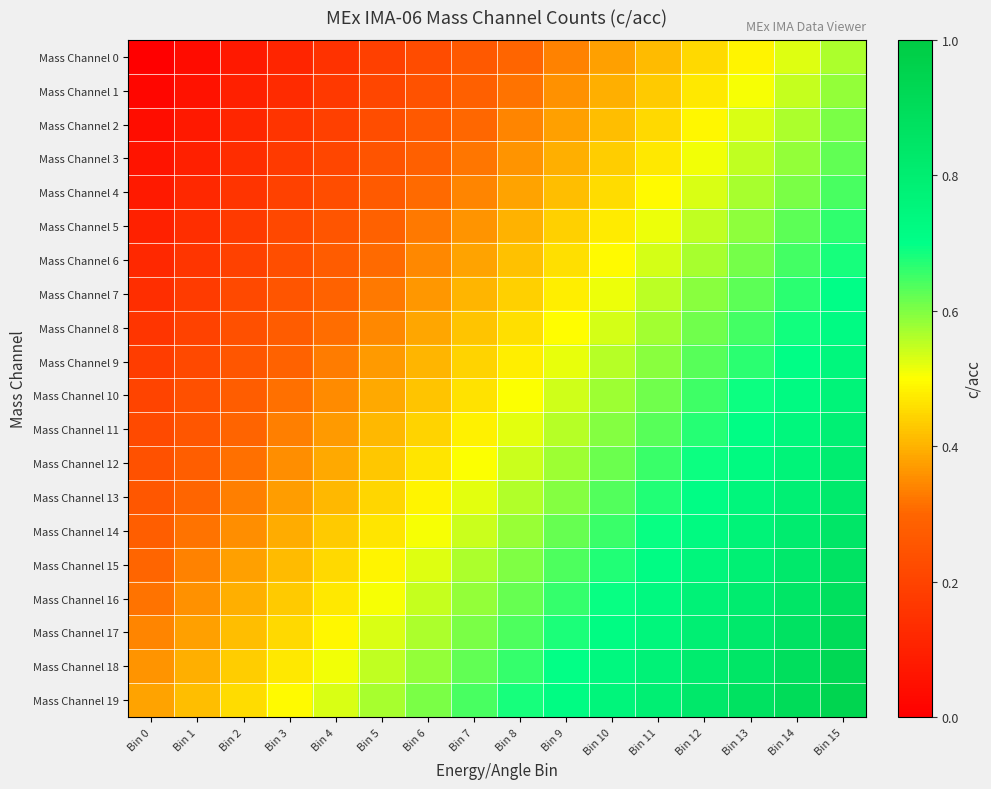

What is the spread (max minus min) of values at Bin 6?

0.4